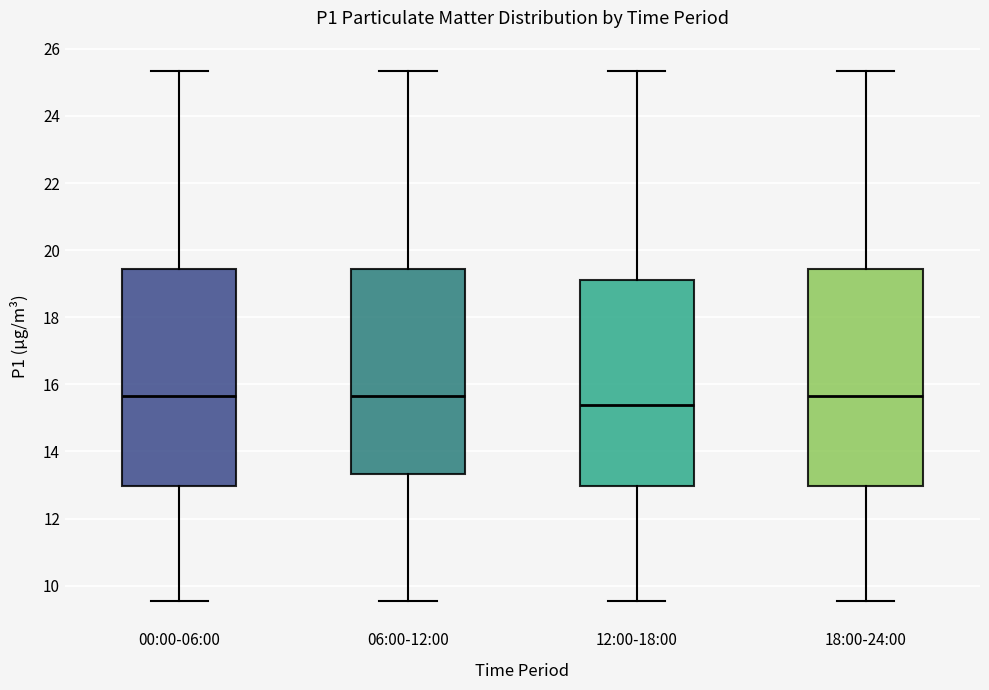

Reading left to right, read every box against the y-axis: the position of its median line, the range the box covers, and the ends of its whiskers. The values are not printed on the chart, so give them approximately, as read against the axis.

00:00-06:00: median 15.6, box 13.0 to 19.4, whiskers 9.6 to 25.4
06:00-12:00: median 15.6, box 13.4 to 19.4, whiskers 9.6 to 25.4
12:00-18:00: median 15.4, box 13.0 to 19.2, whiskers 9.6 to 25.4
18:00-24:00: median 15.6, box 13.0 to 19.4, whiskers 9.6 to 25.4